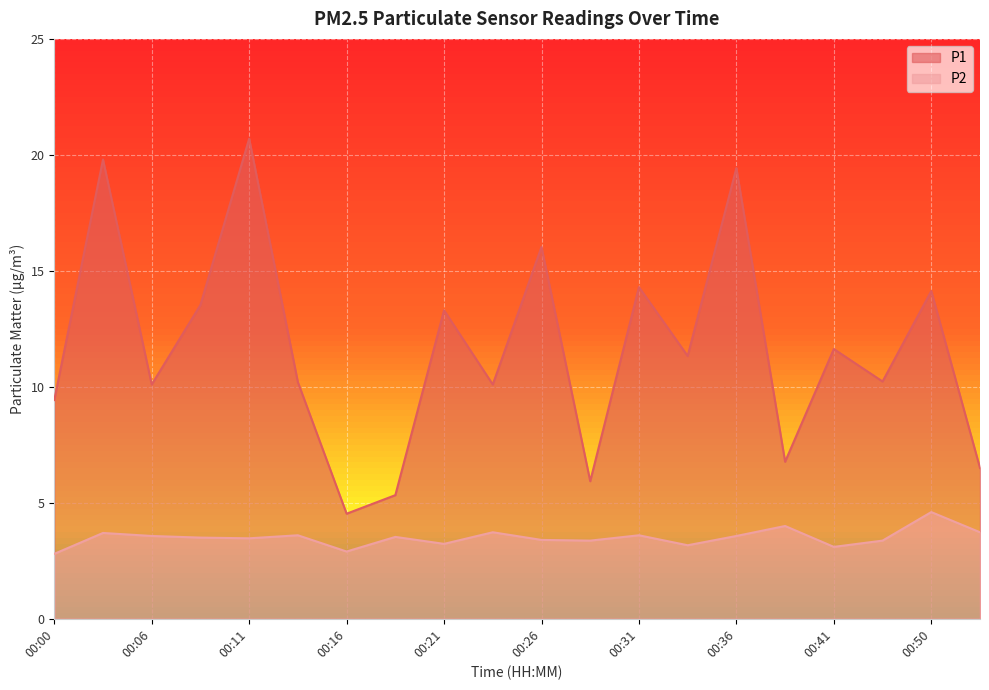

True or false: P2 and P1 intersect in this chart.

False